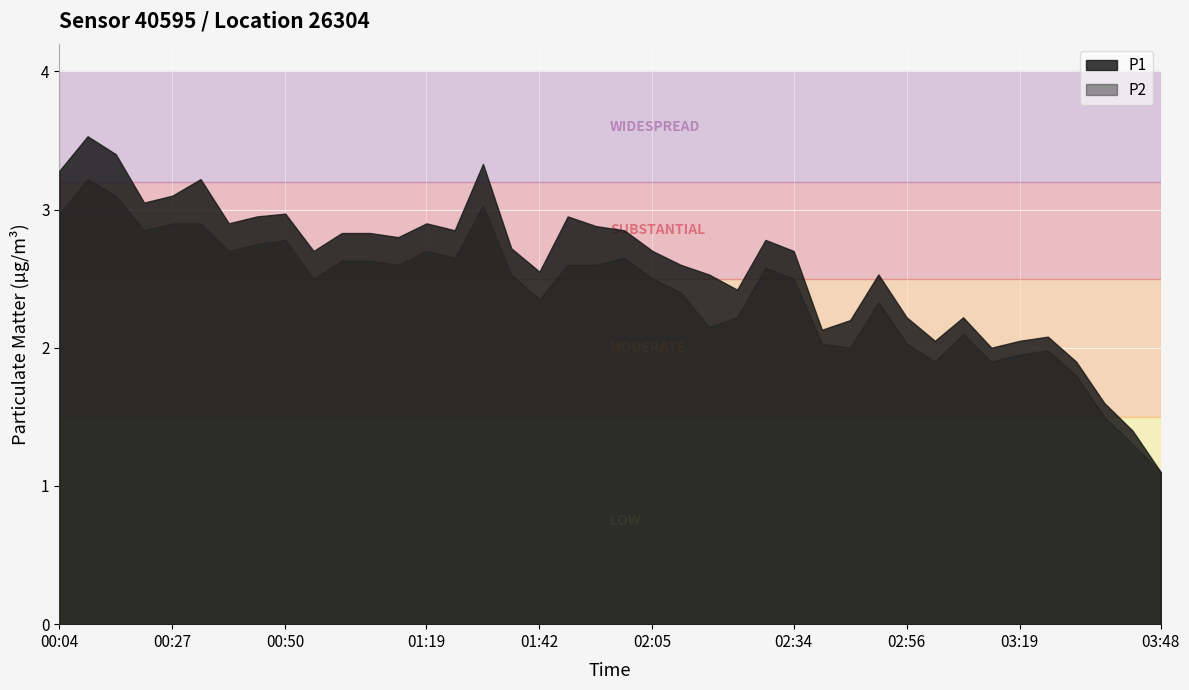

True or false: P1 has more than 2 points higher than both neighbors.

True